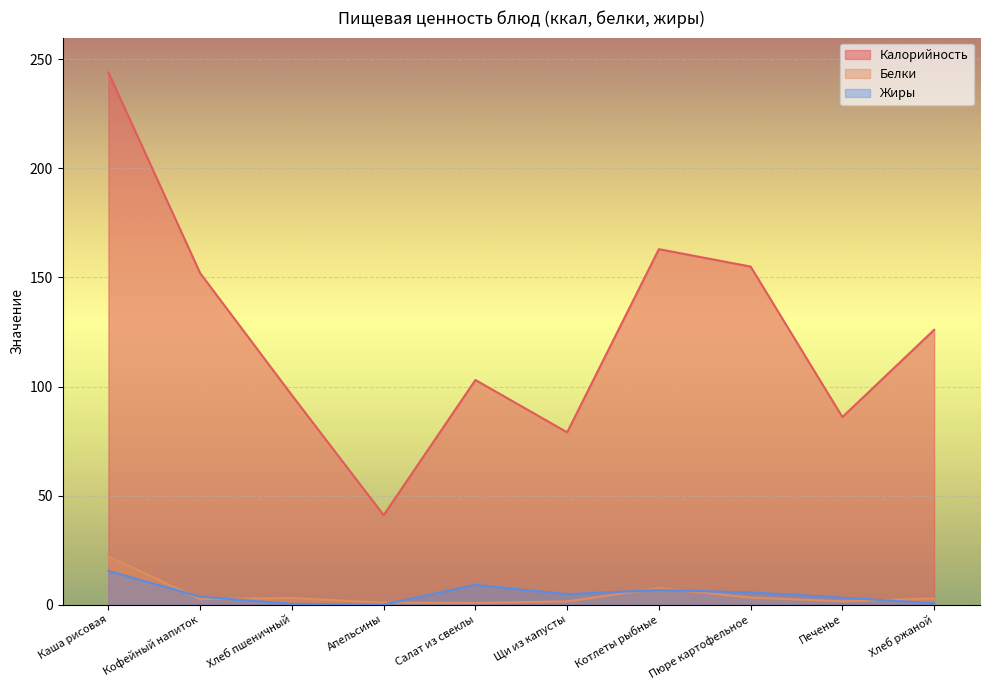

What is the greatest value displayed?

244.0